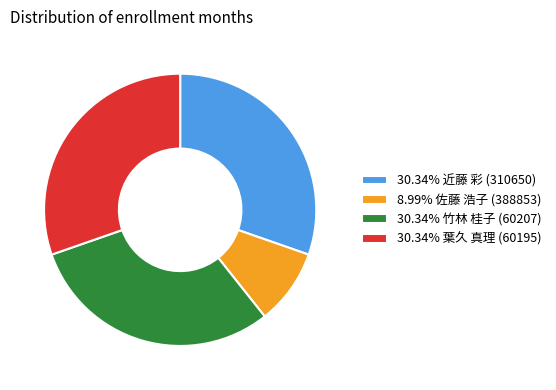

Is 8.99% 佐藤 浩子 (388853) the majority of the pie?

No